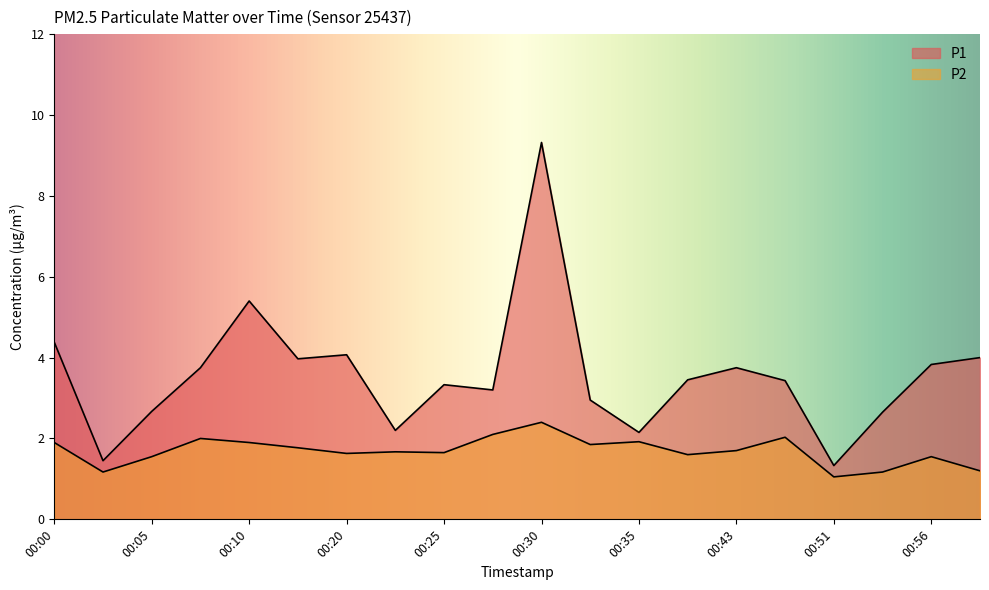

Which series has the largest range (max minus min)?

P1